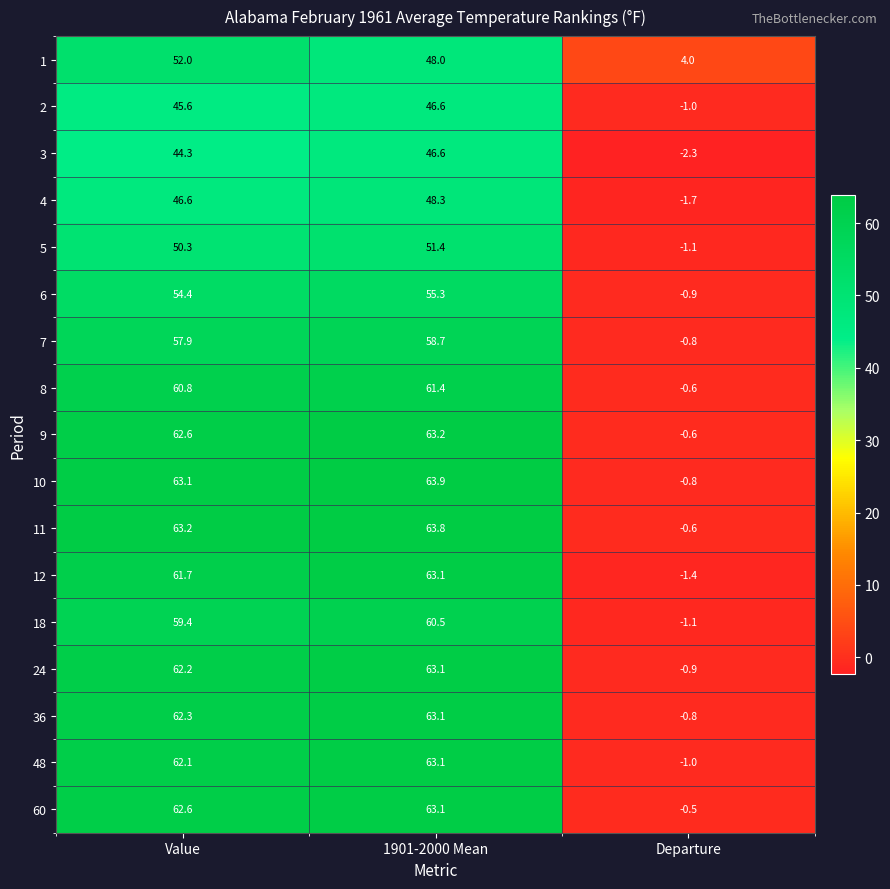

What is the difference between the 1 values at Departure and Value?

48.0